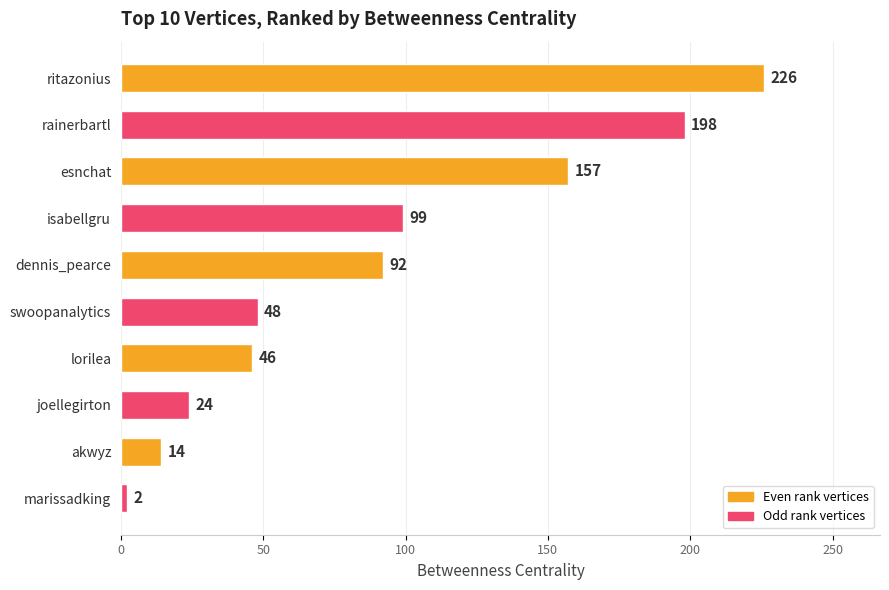

Does the chart contain any negative values?

No